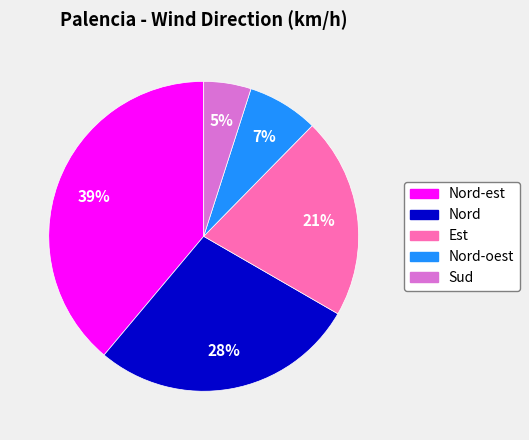

Is there any slice that represents more than half of the pie?

No